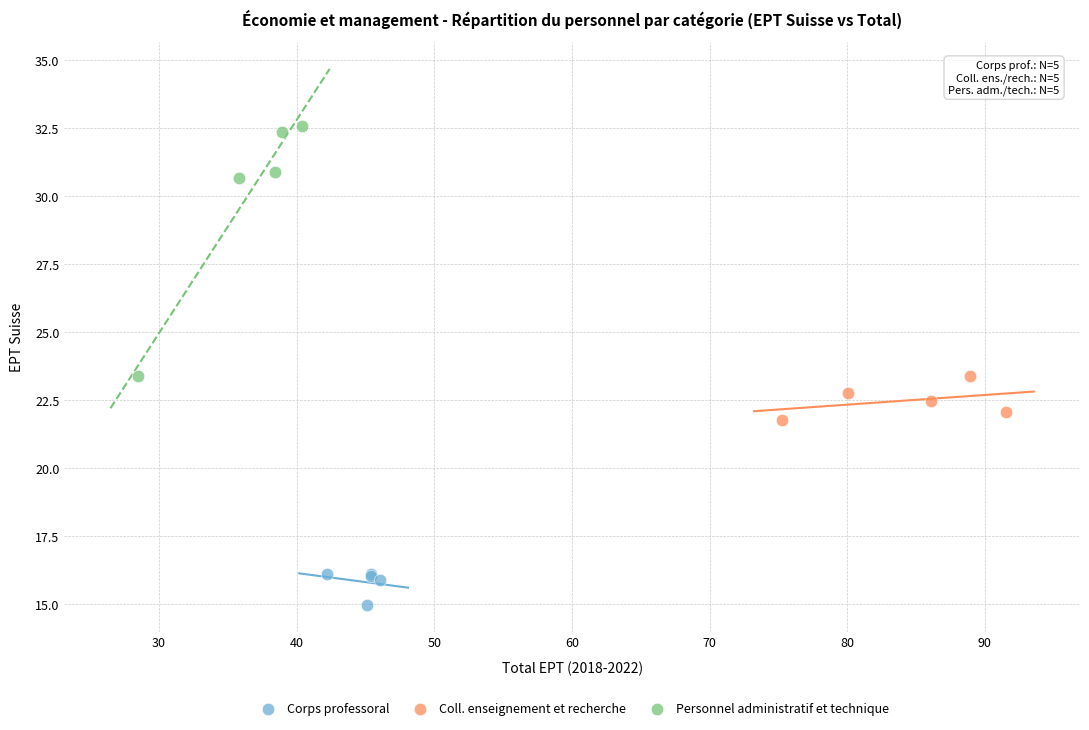

Which series contains the lowest Y value?

Corps professoral